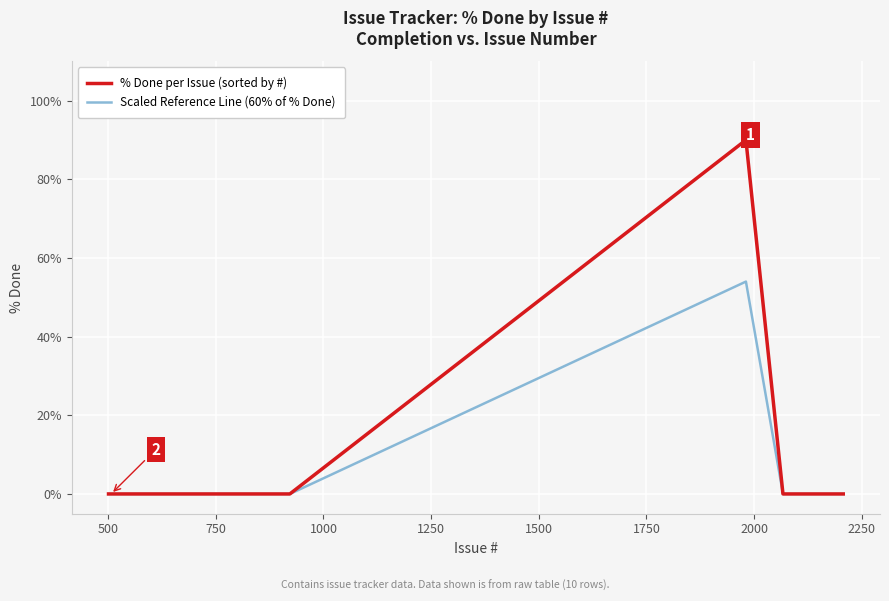

Which series has the widest spread of values?

% Done per Issue (sorted by #)